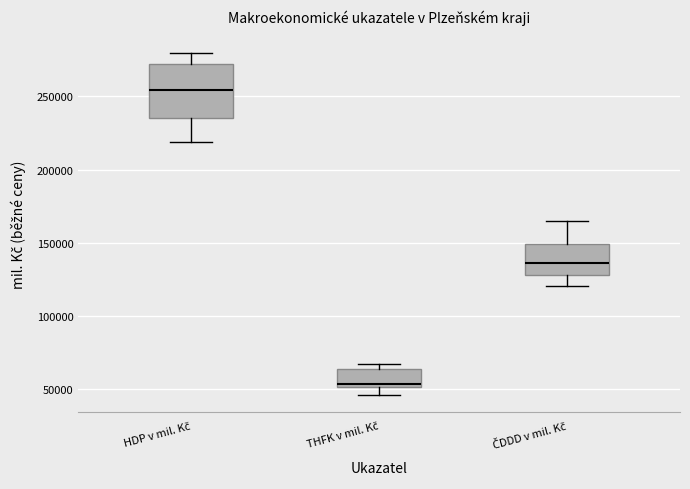

Reading left to right, read every box against the y-axis: the position of its median line, the range the box covers, and the ends of its whiskers. The values are not printed on the chart, so give them approximately, as read against the axis.

HDP v mil. Kč: median 255000, box 235000 to 270000, whiskers 220000 to 280000
THFK v mil. Kč: median 55000, box 50000 to 65000, whiskers 45000 to 65000 (just above the box's upper edge)
ČDDD v mil. Kč: median 135000, box 130000 to 150000, whiskers 120000 to 165000